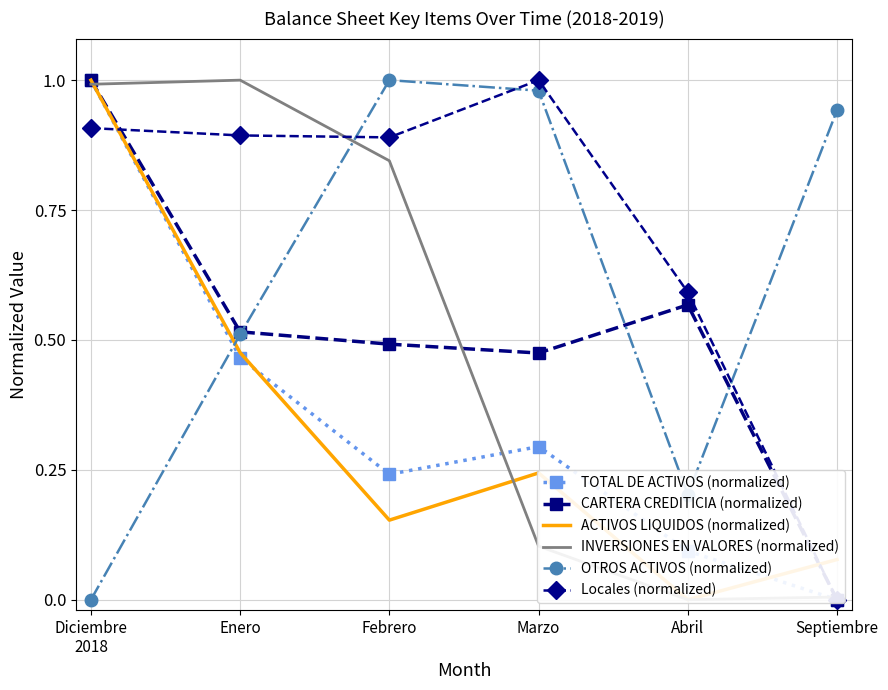

Between Febrero and Septiembre, which is larger?

Febrero